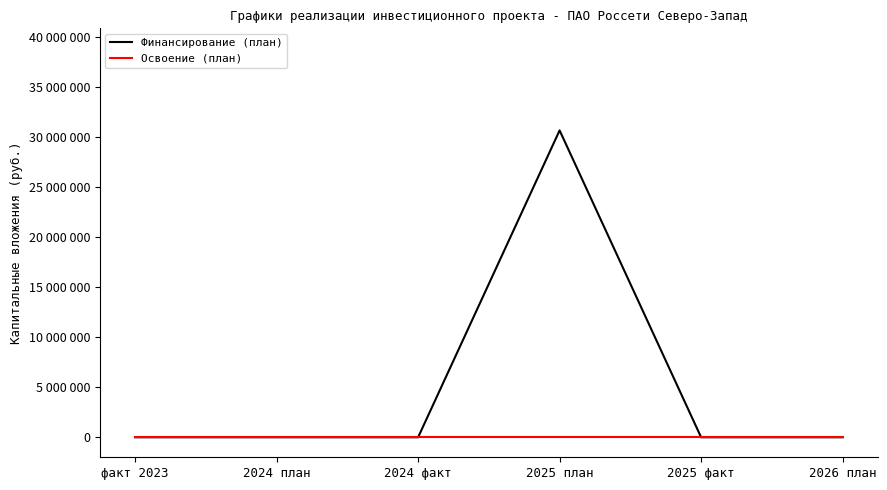

List the series in order of their peak value, highest first.

Финансирование (план), Освоение (план)